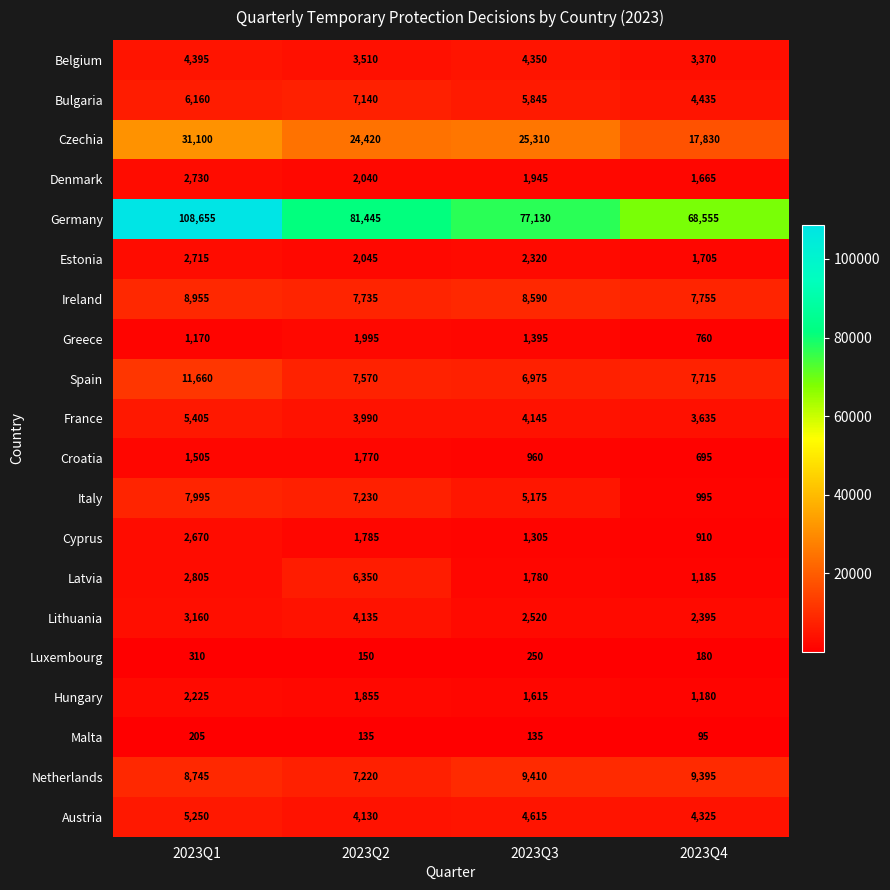

What is the highest value of the Czechia series?

31100